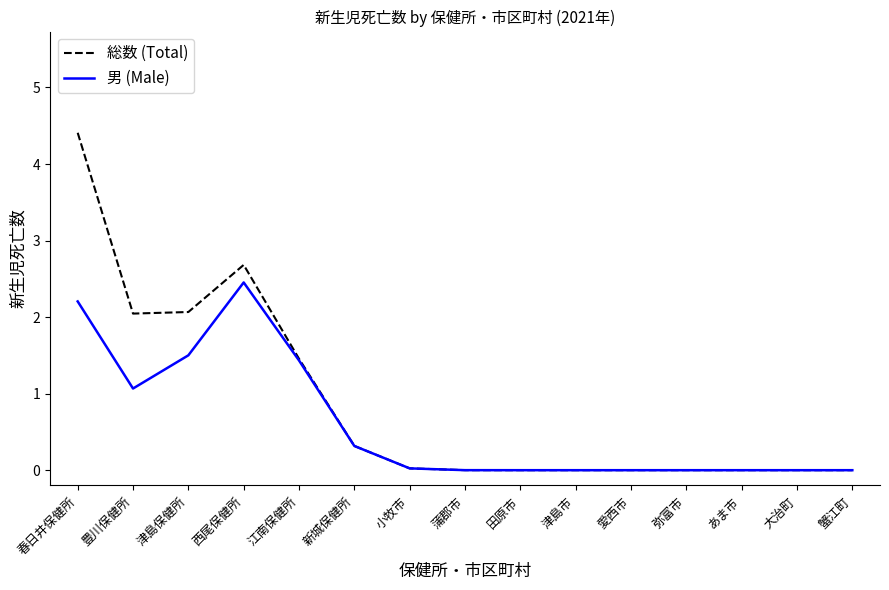

List the series in order of their peak value, highest first.

総数 (Total), 男 (Male)